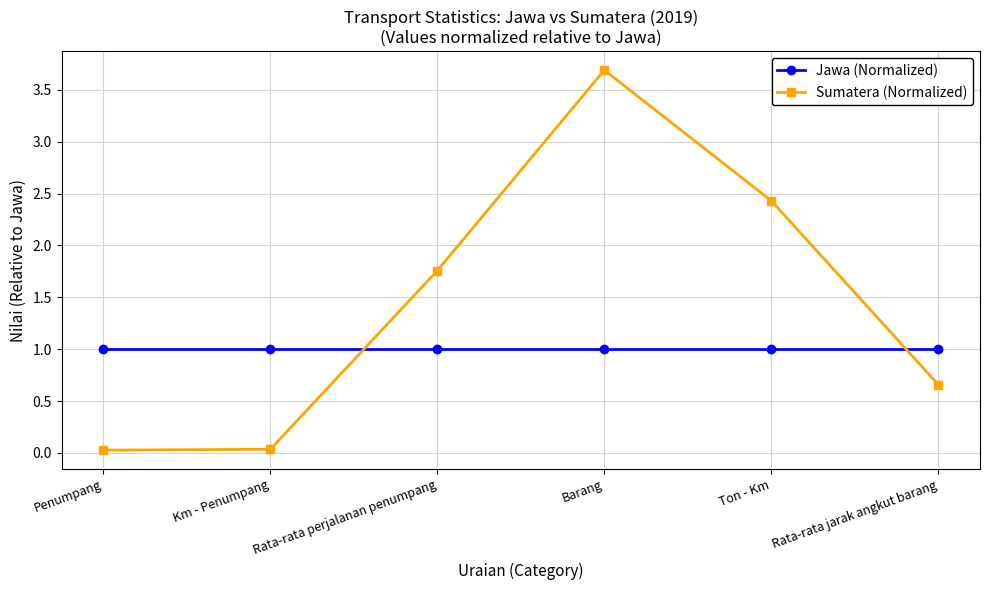

Read the Jawa (Normalized) value at Ton - Km.

1.0